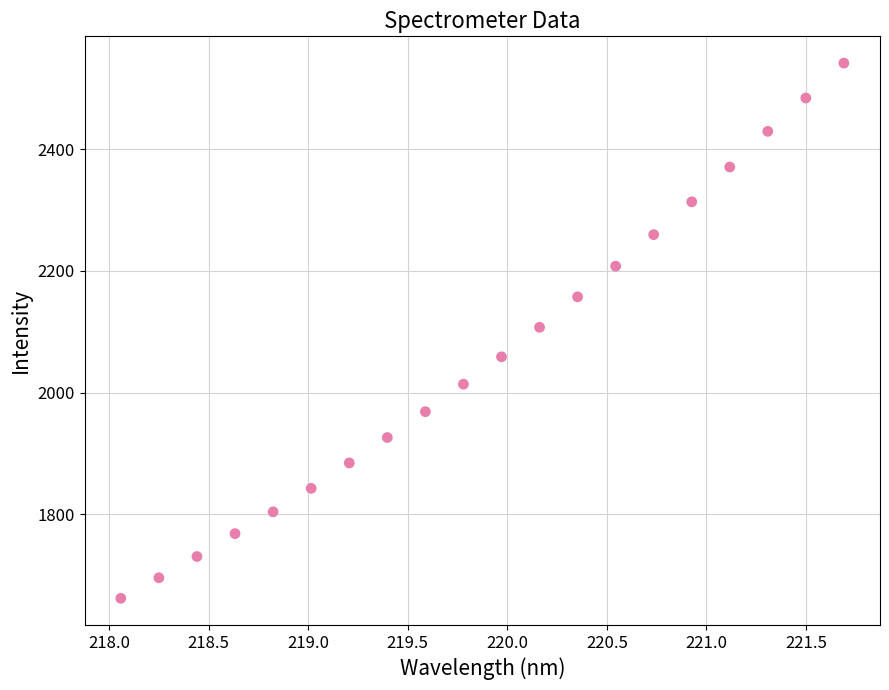

What is the range of Y values (max minus min)?

880.0